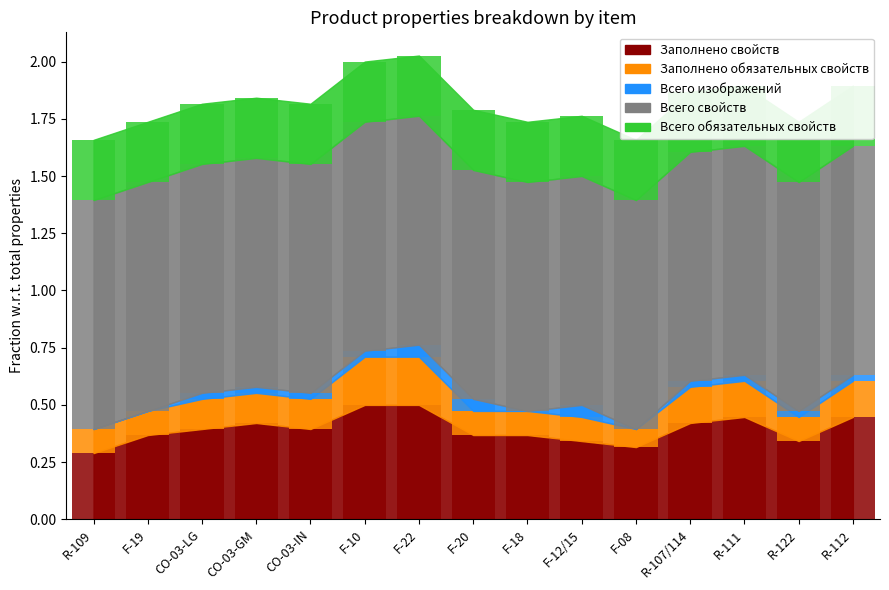

How many groups of bars are there?

15